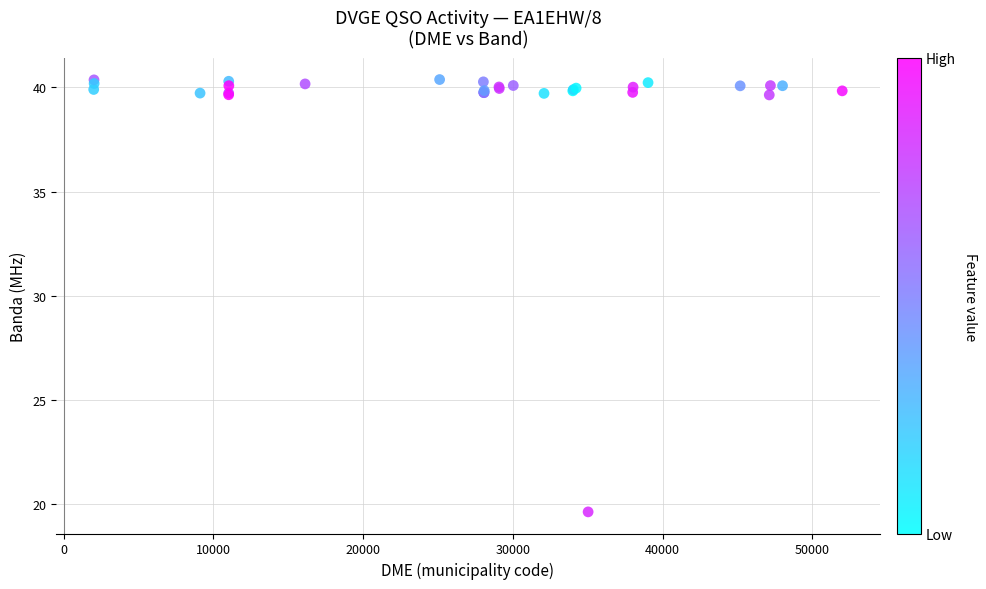

What Y value in the scatter plot is closest to 29?

19.6